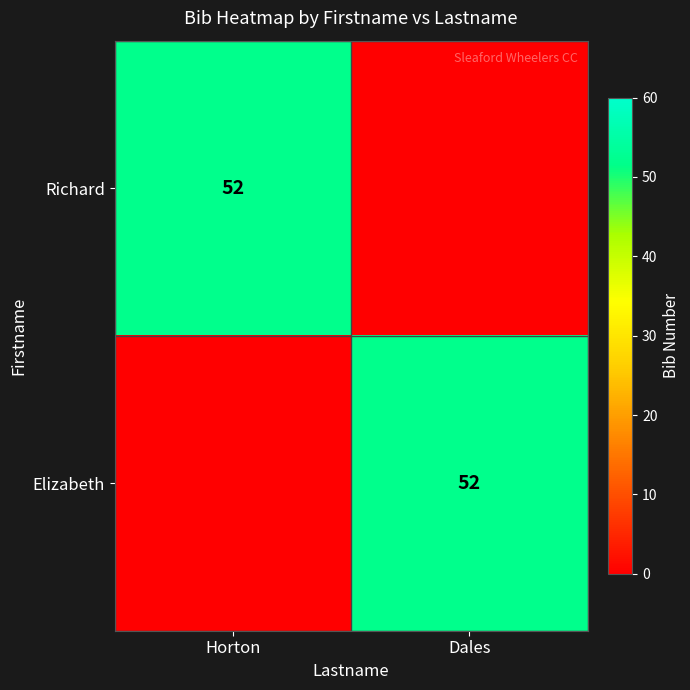

True or false: Elizabeth has a value of 52 at Dales.

True